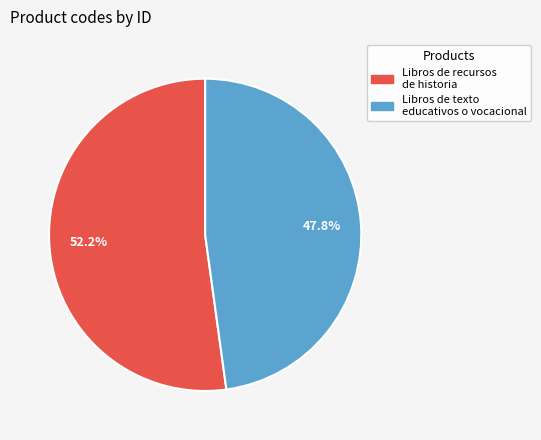

Is there any slice that represents more than half of the pie?

Yes